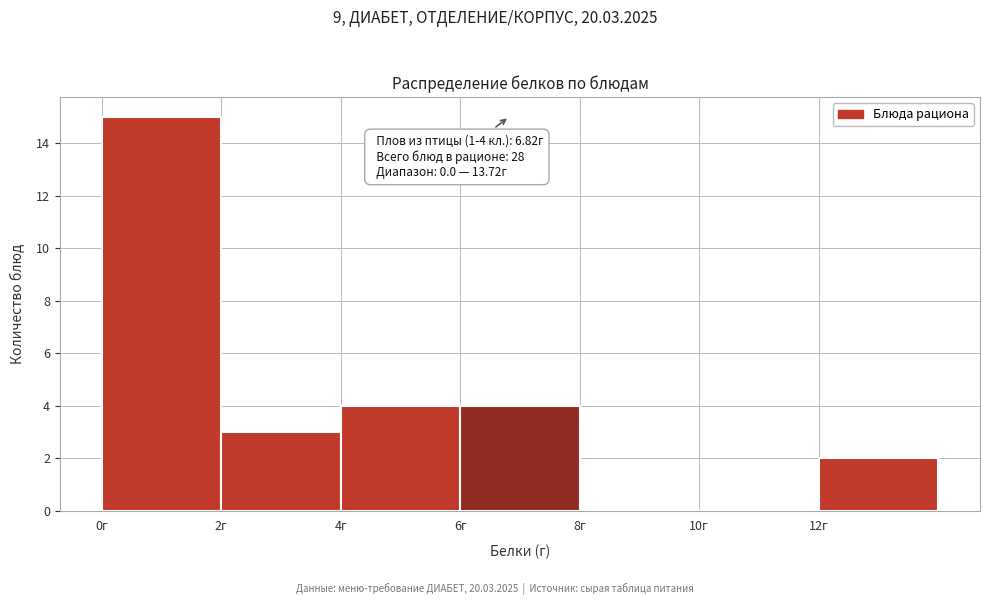

Over which range of the x-axis is the bar tallest?

0 to 2